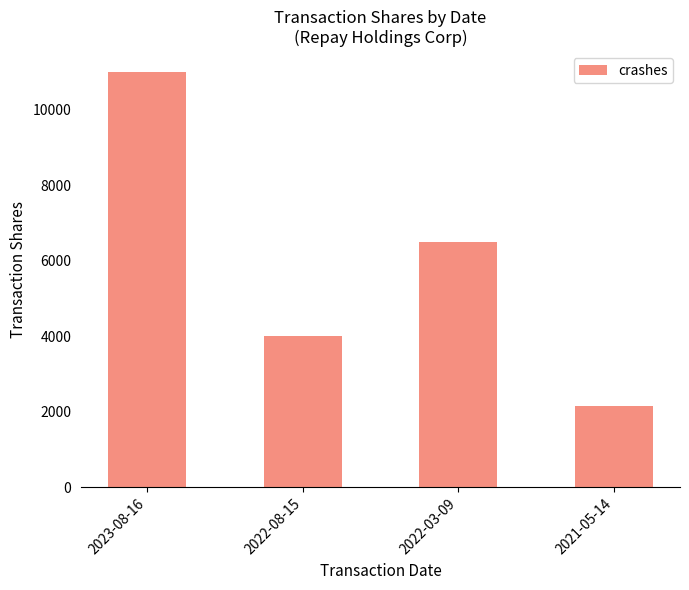

Reading right to left, list all the values displayed in this chart.

2021-05-14=2154	2022-03-09=6500	2022-08-15=4000	2023-08-16=11000